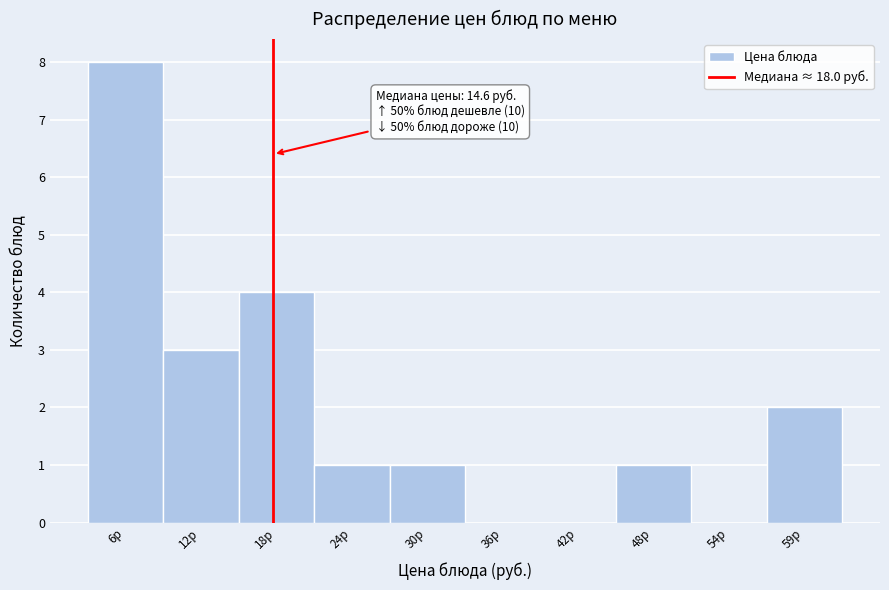

Over which range of the x-axis is the bar tallest?

4 to 9